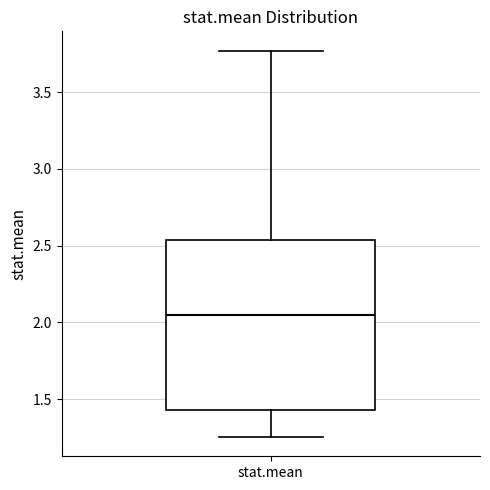

Where does the median line of the box for stat.mean sit on the y-axis? The values are not printed on the chart, so give them approximately, as read against the axis.

2.05